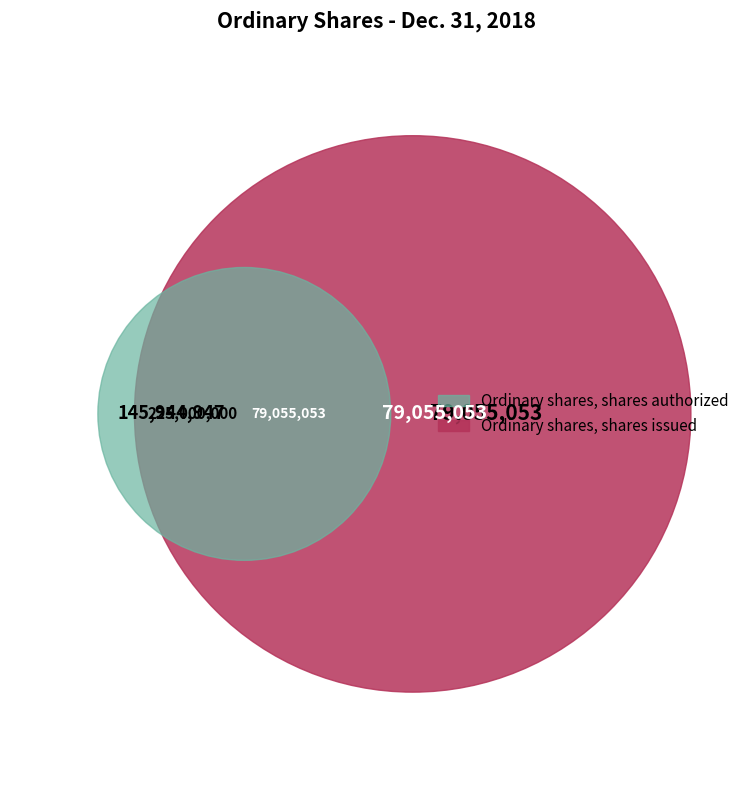

Does Ordinary shares, shares authorized represent more than half of the total?

Yes